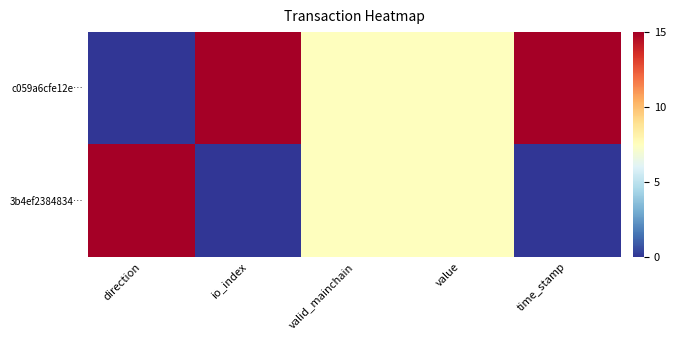

What is the total value across all series at valid_mainchain?

15.0